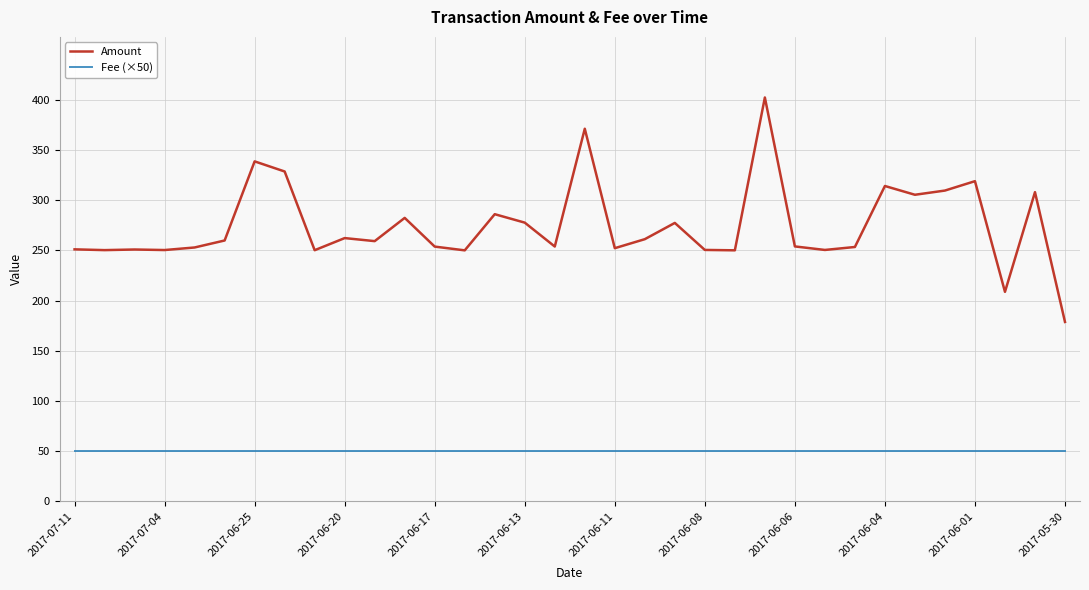

Which series has the largest total across all categories?

Amount